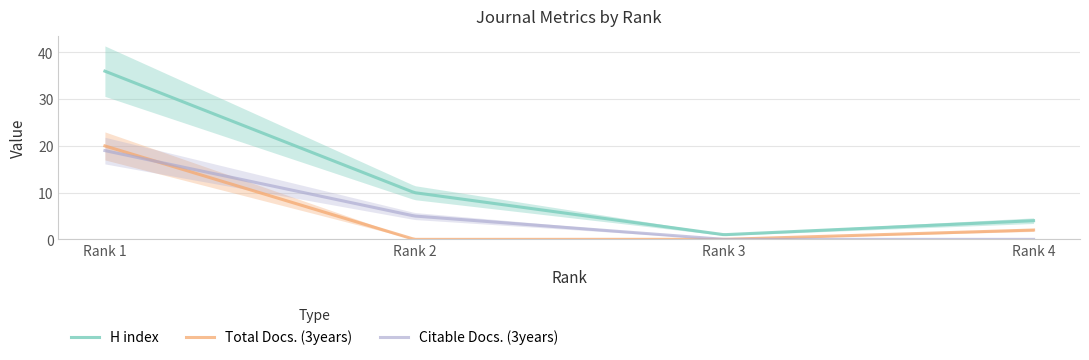

What are all the series names shown in the legend?

H index, Total Docs. (3years), Citable Docs. (3years)